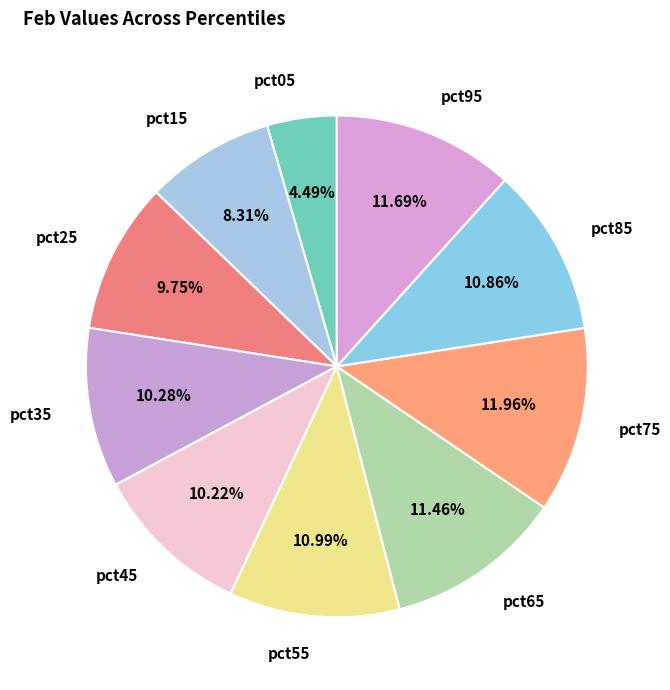

To the nearest percent, what percentage of the pie is pct85?

11%